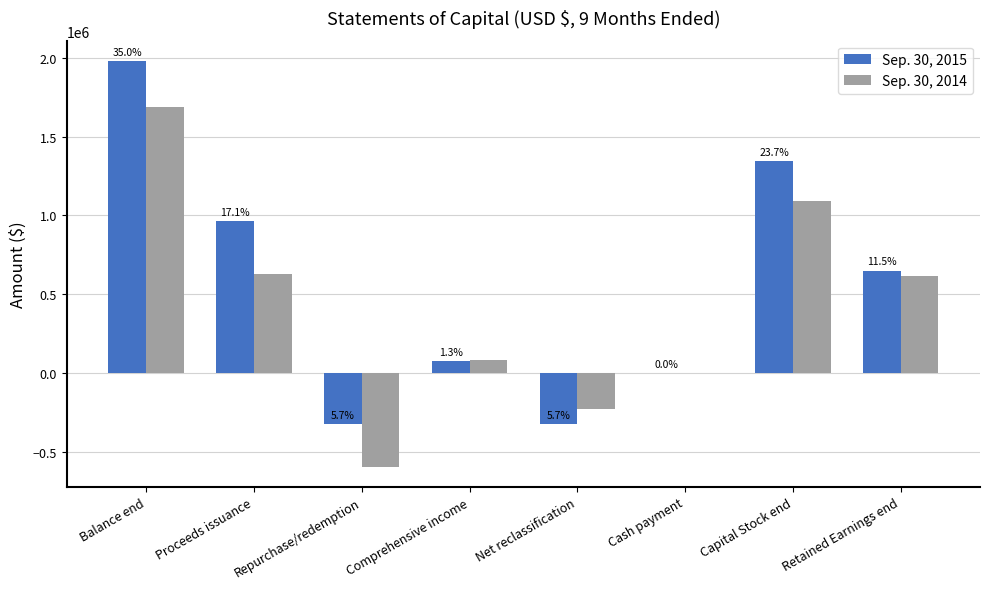

How many groups of bars are there?

8